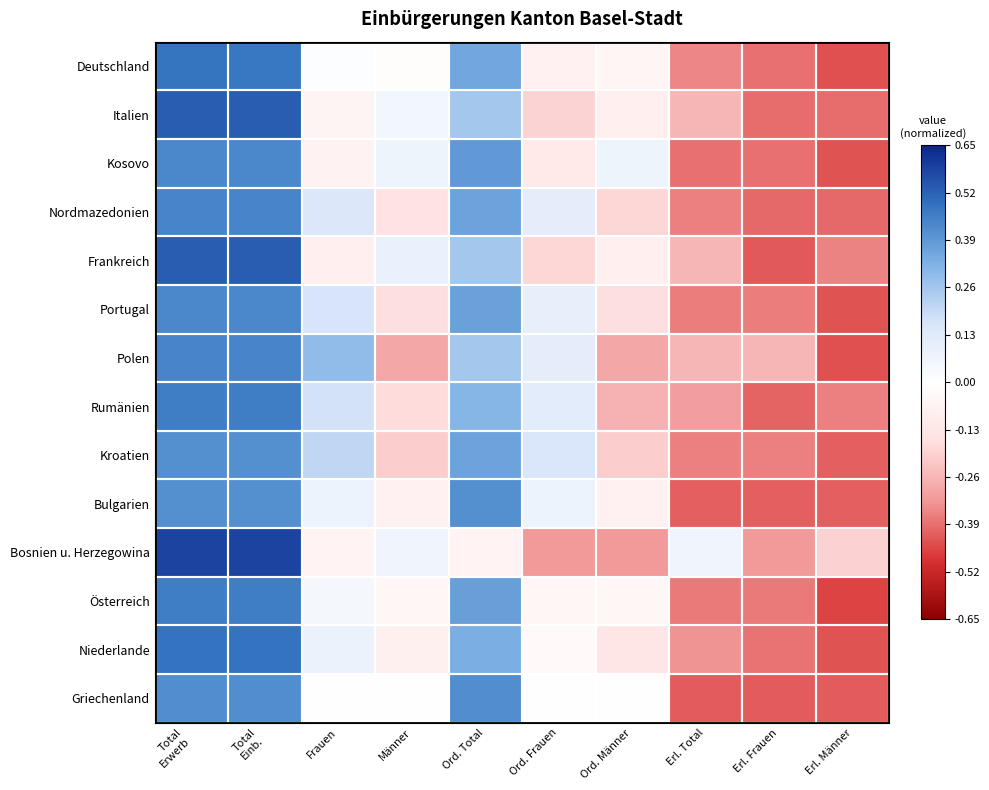

Rank the series by their maximum value, from highest to lowest.

Bosnien u. Herzegowina, Italien, Frankreich, Niederlande, Deutschland, Rumänien, Österreich, Polen, Nordmazedonien, Kosovo, Portugal, Griechenland, Bulgarien, Kroatien